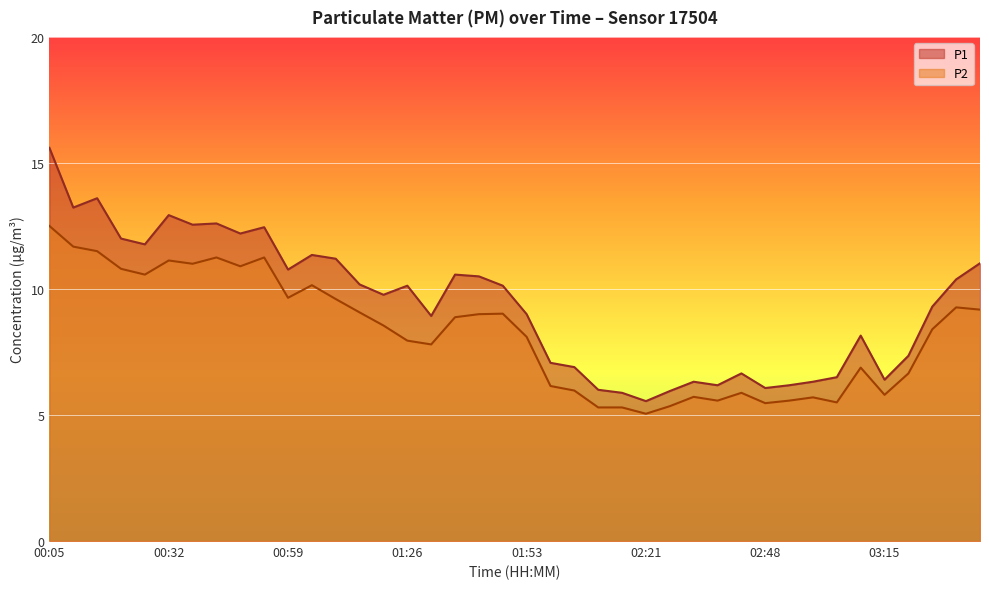

Where does the P1 series first go above 10?

00:05